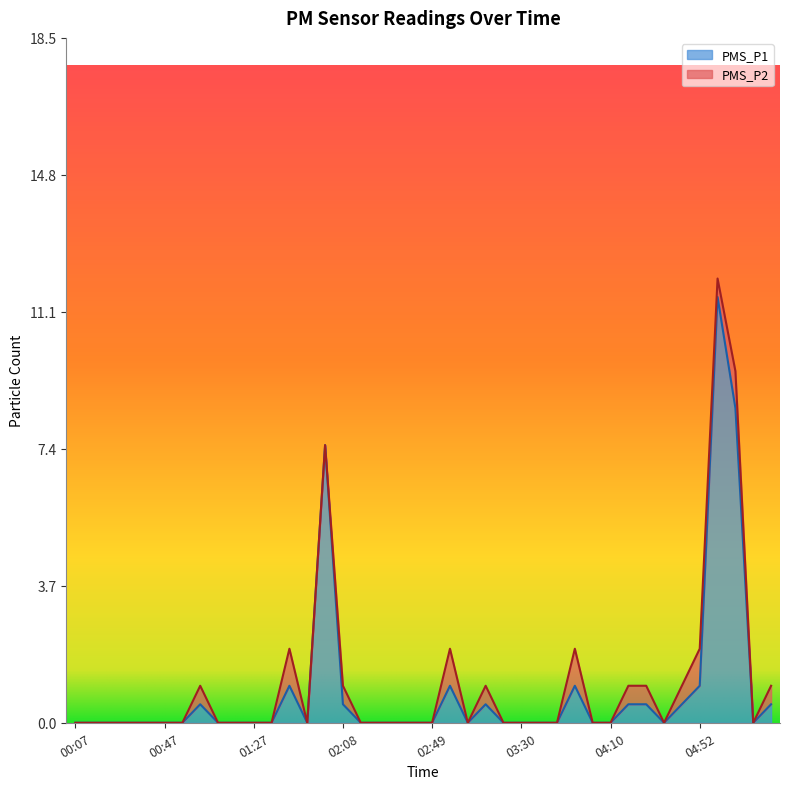

The value at 00:55 is 0.0. True or false?

True